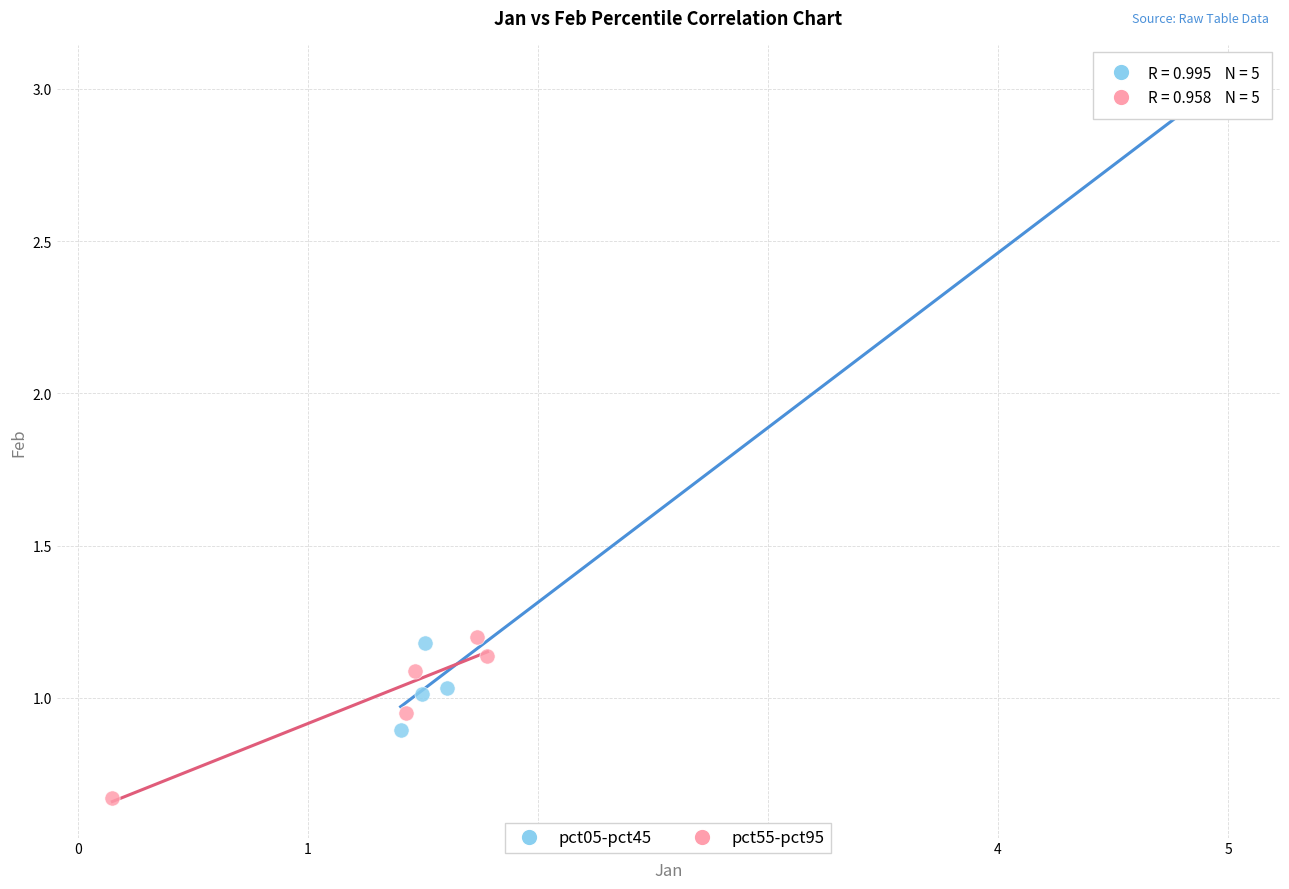

Which series reaches the maximum Y coordinate?

pct05-pct45